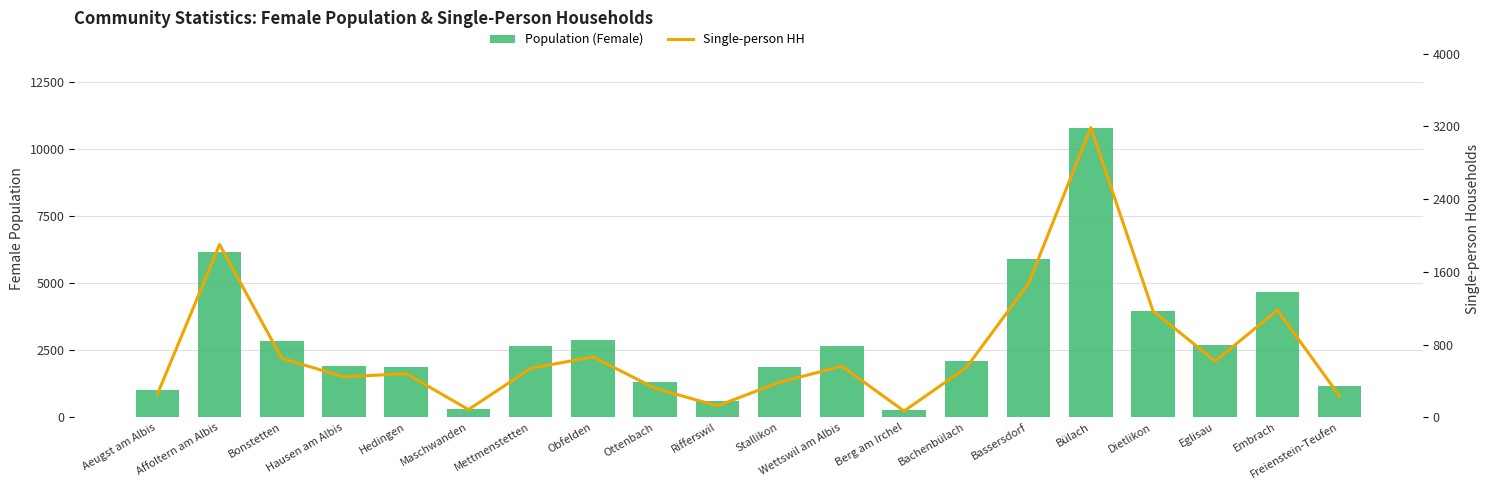

Are the bars grouped side by side (vs. stacked)?

Yes